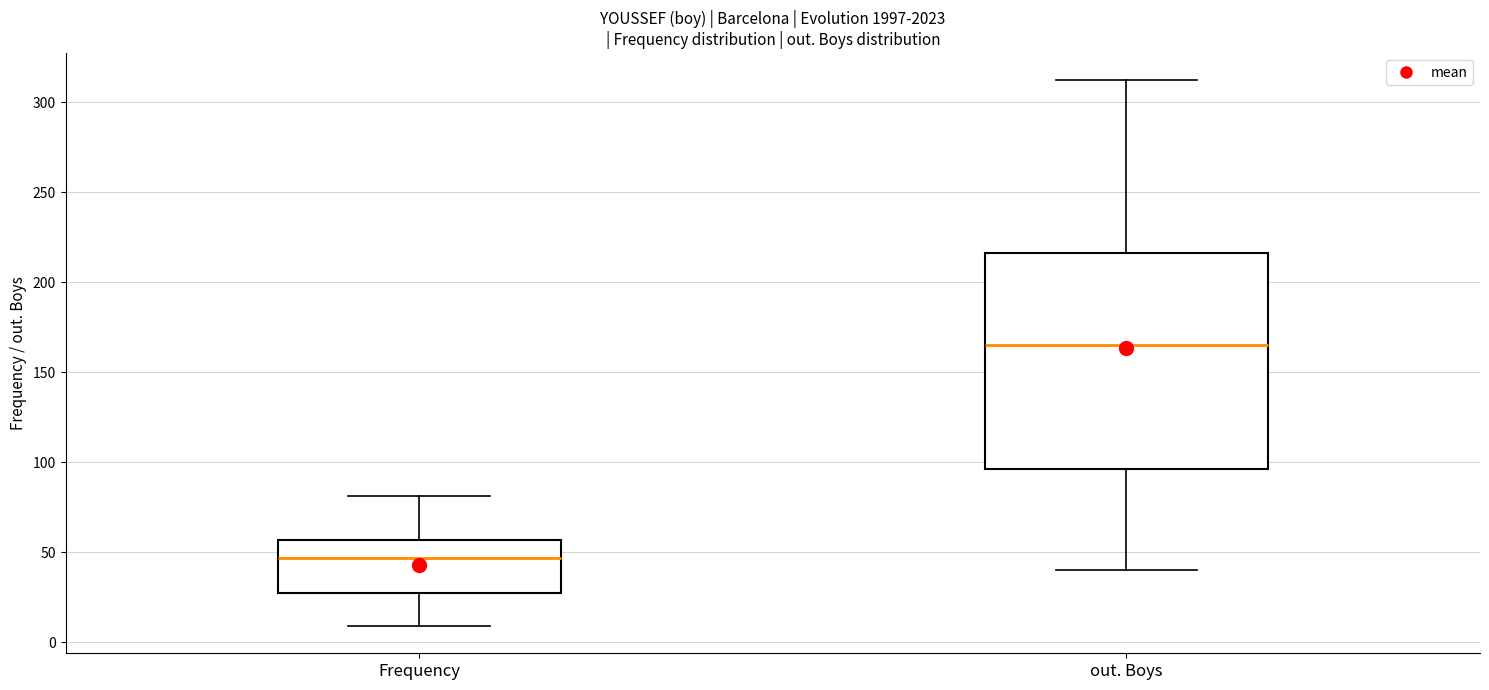

Where is the upper edge of the box for out. Boys on the y-axis? The values are not printed on the chart, so give them approximately, as read against the axis.

215